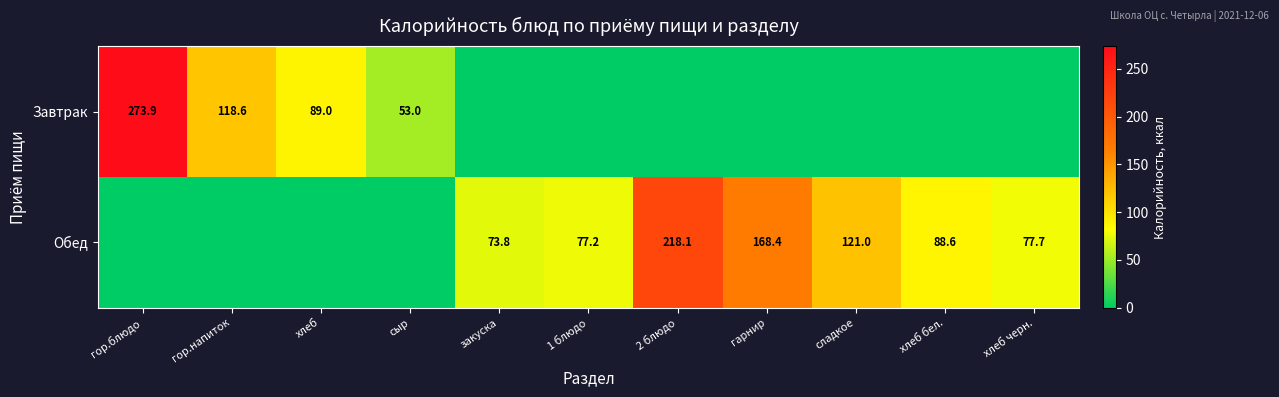

Is the value of Завтрак at хлеб greater than the value of Обед at хлеб черн.?

Yes